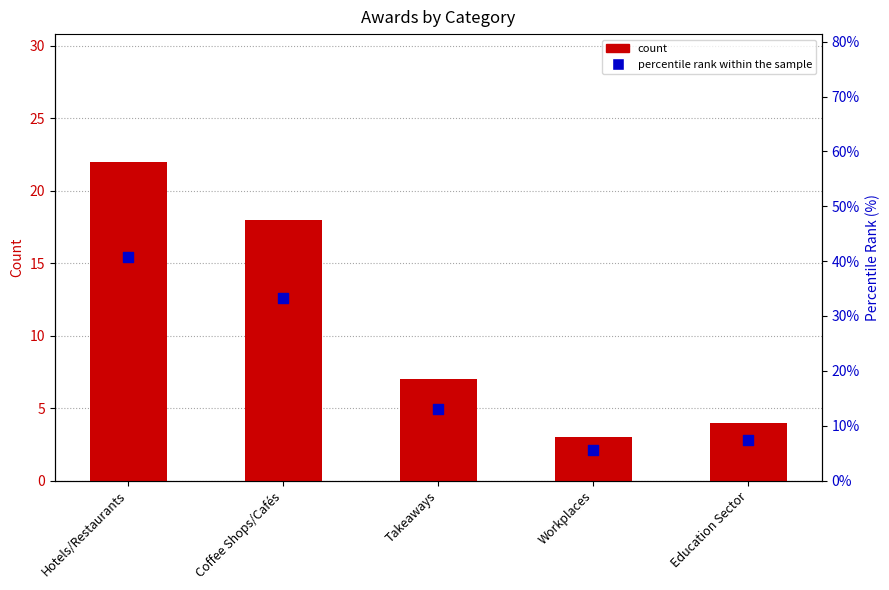

Which series has the widest spread of Y values?

percentile rank within the sample